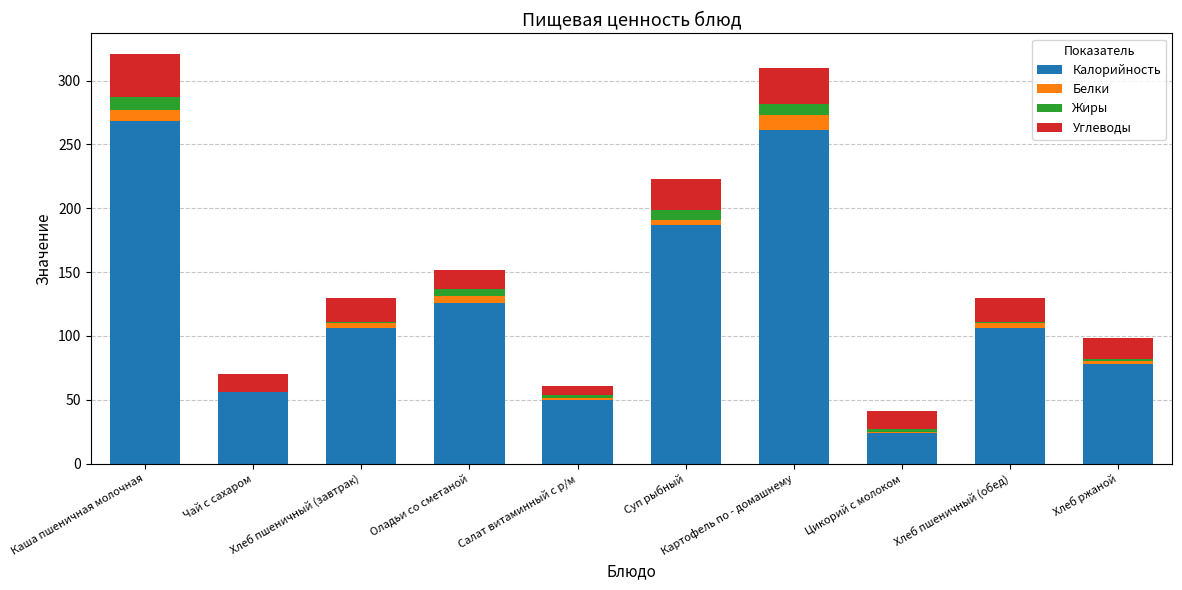

What is the highest value of the Калорийность series?

268